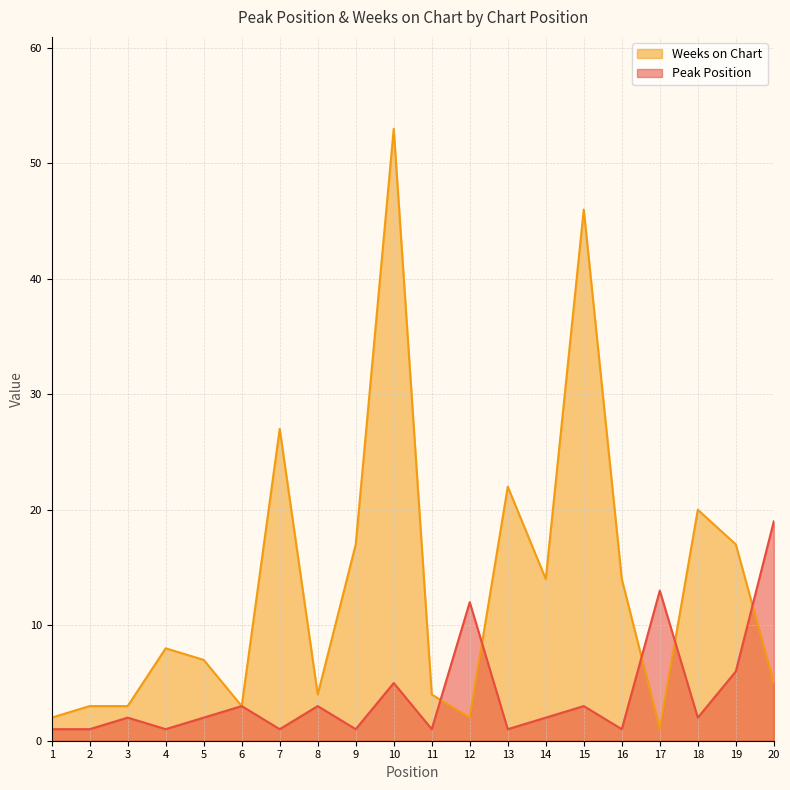

How many series are shown in this chart?

2